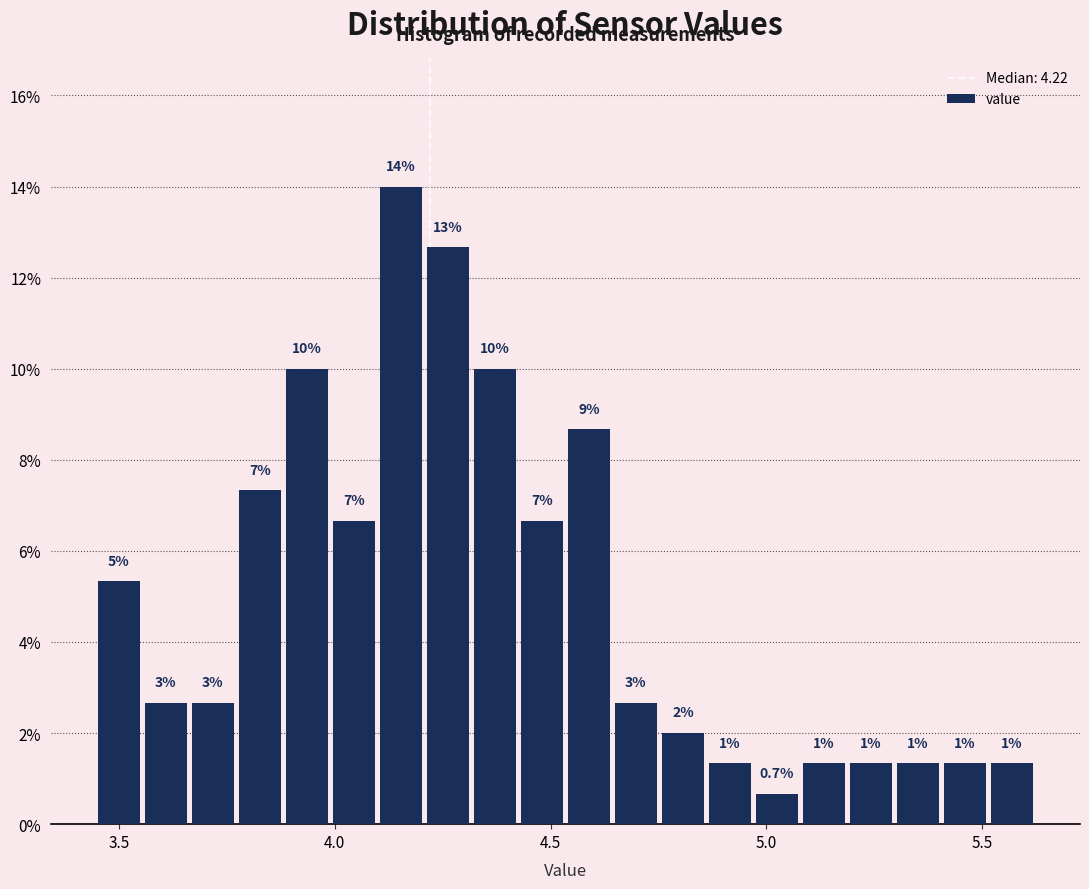

Read against the x-axis, roughly where is the centre of the tallest bar?

4.15